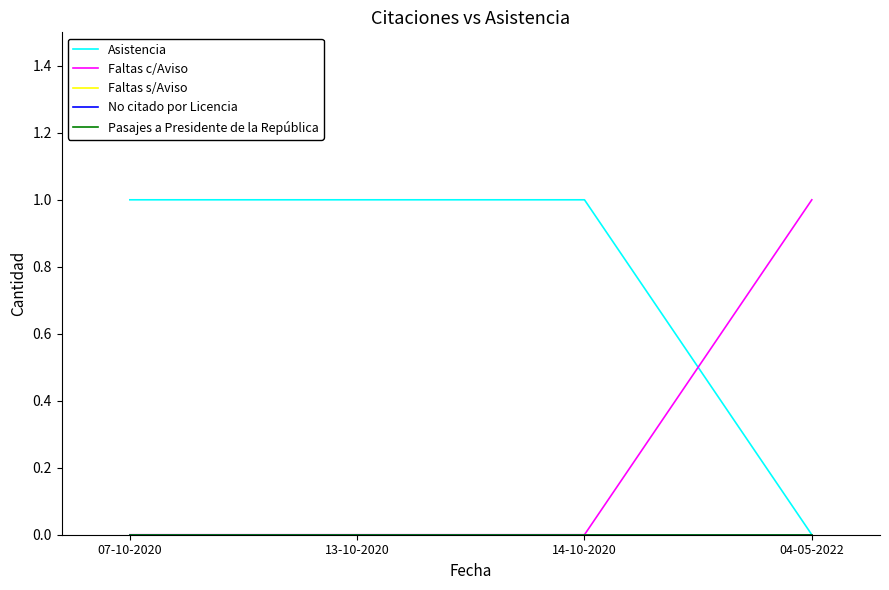

Reading right to left, what are all the values shown in this chart?

Asistencia: 0	1	1	1
Faltas c/Aviso: 1	0	0	0
Faltas s/Aviso: 0	0	0	0
No citado por Licencia: 0	0	0	0
Pasajes a Presidente de la República: 0	0	0	0